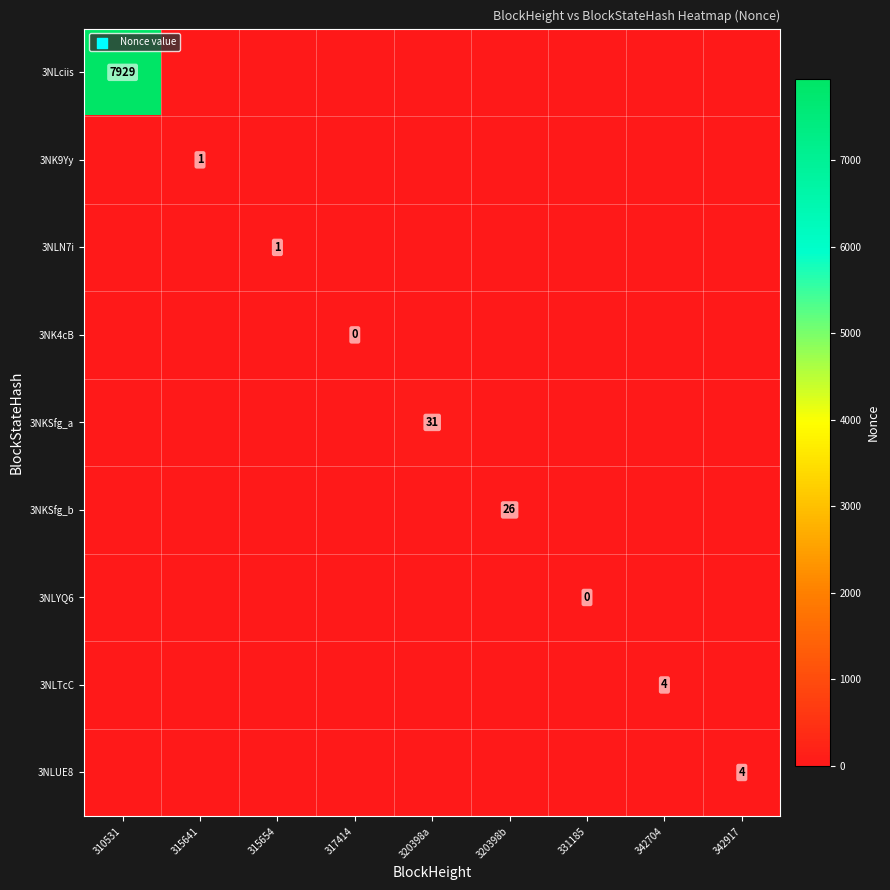

What is the difference between the highest and lowest values at 315654?

1